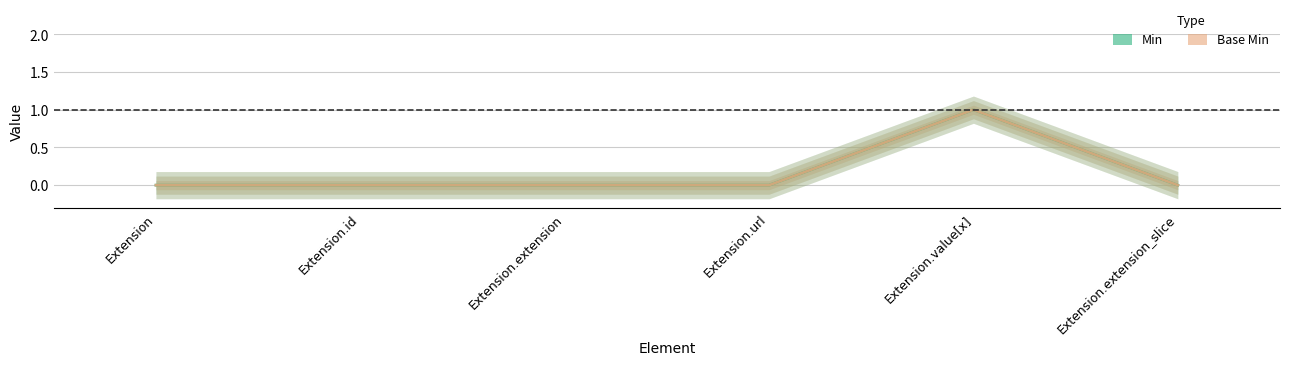

True or false: Base Min and Min cross at least once.

False